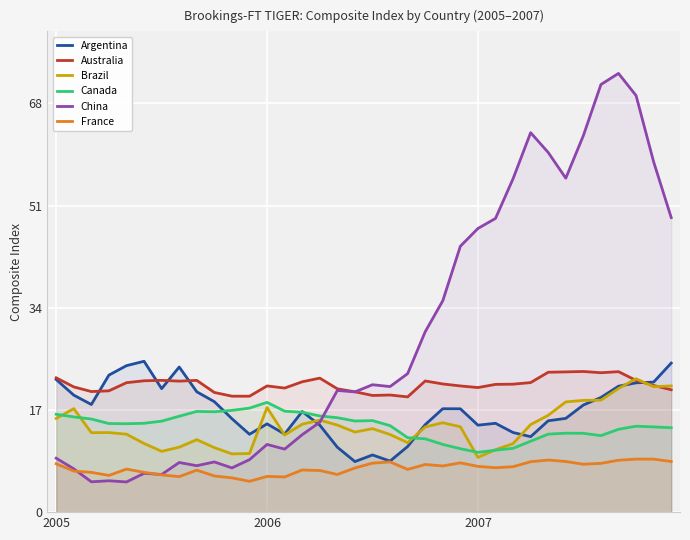

What is the sum of all France values?

263.0